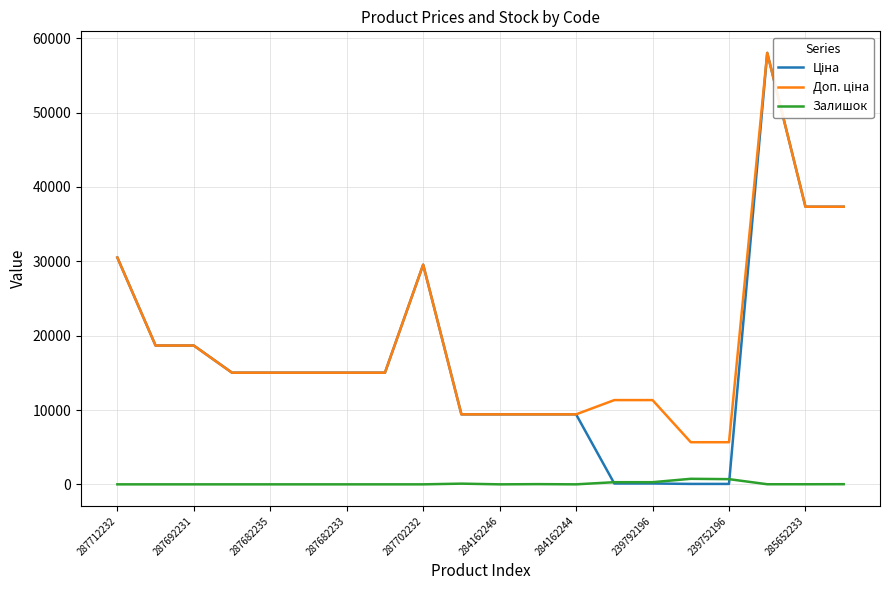

Is it true that Залишок equals 0 at 284162246?

True